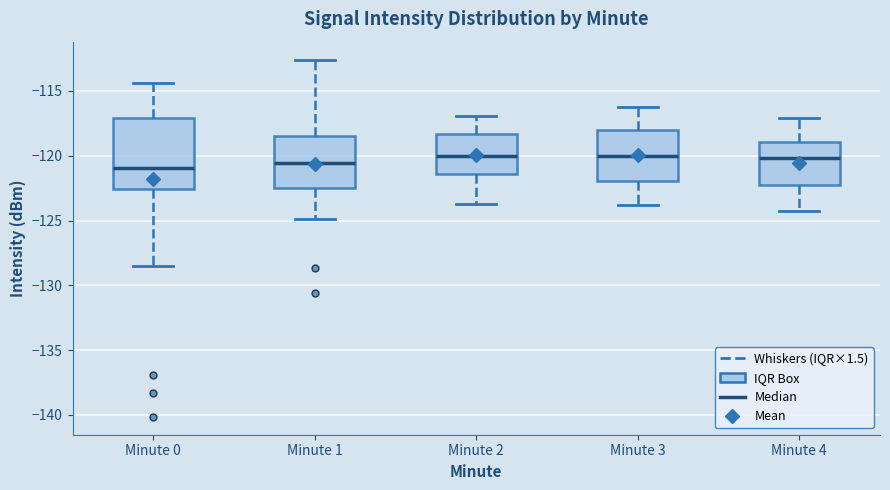

Reading left to right, transcribe this box plot: for each box, give where its median line is, the range the box spans, and where its two whiskers end, as read against the y-axis. The values are not printed on the chart, so give them approximately, as read against the axis.

Minute 0: median -121.0, box -122.5 to -117.0, whiskers -128.5 to -114.5
Minute 1: median -120.5, box -122.5 to -118.5, whiskers -125.0 to -112.5
Minute 2: median -120.0, box -121.5 to -118.5, whiskers -123.5 to -117.0
Minute 3: median -120.0, box -122.0 to -118.0, whiskers -124.0 to -116.0
Minute 4: median -120.0, box -122.0 to -119.0, whiskers -124.5 to -117.0